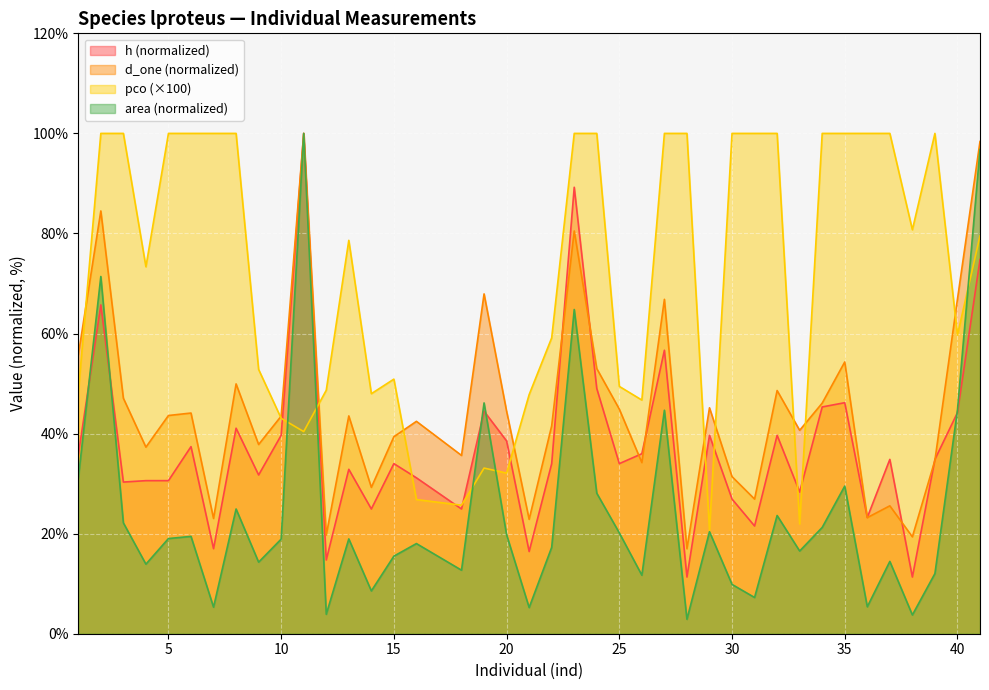

What is the maximum value for area?

100.0